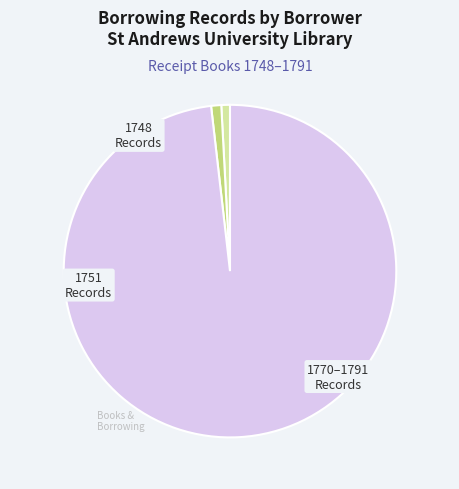

How many segments does this pie chart have?

3